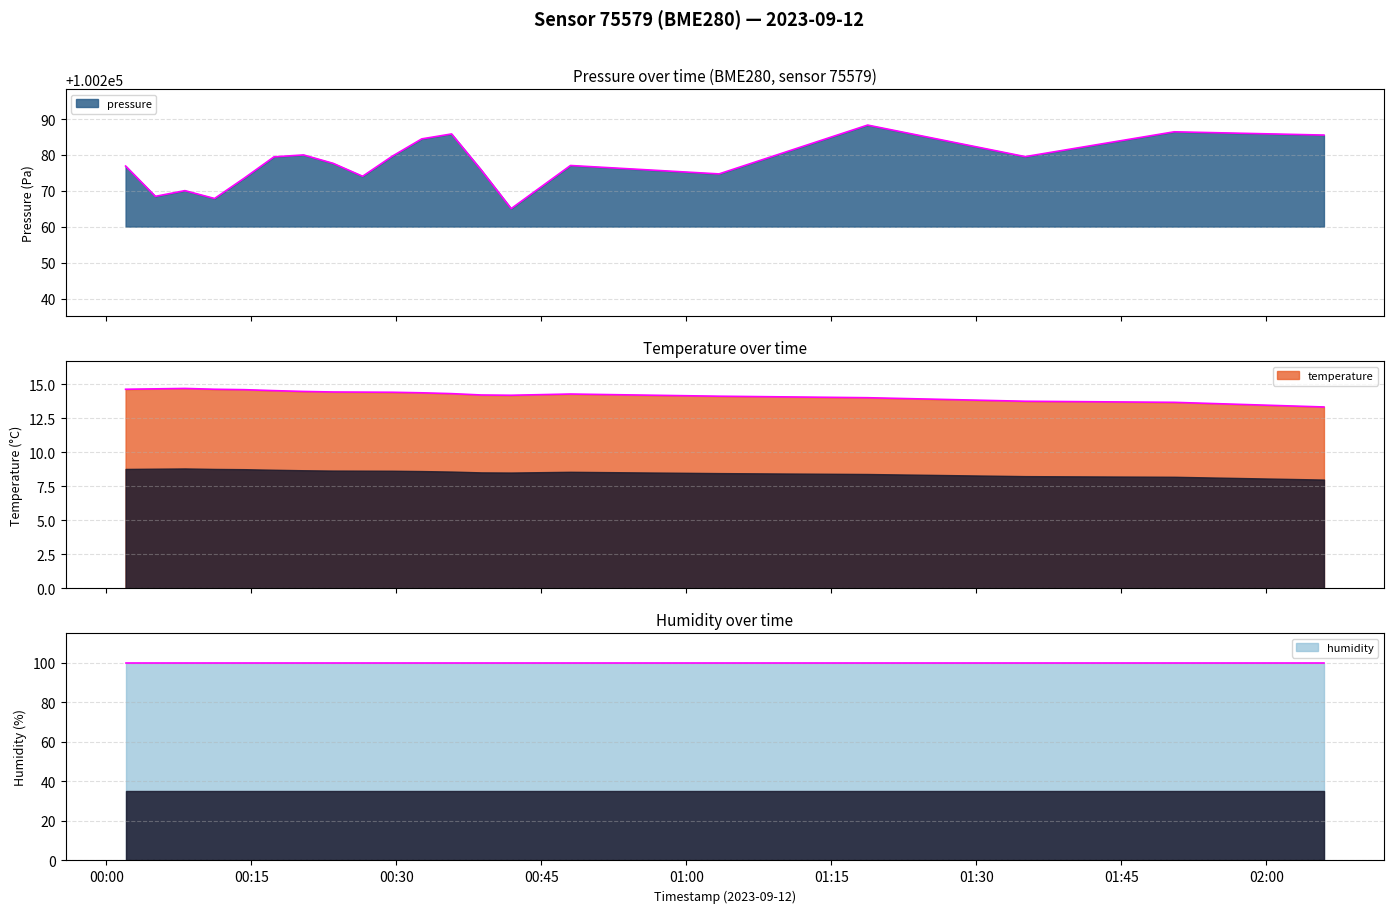

Does the chart have visible grid lines?

Yes